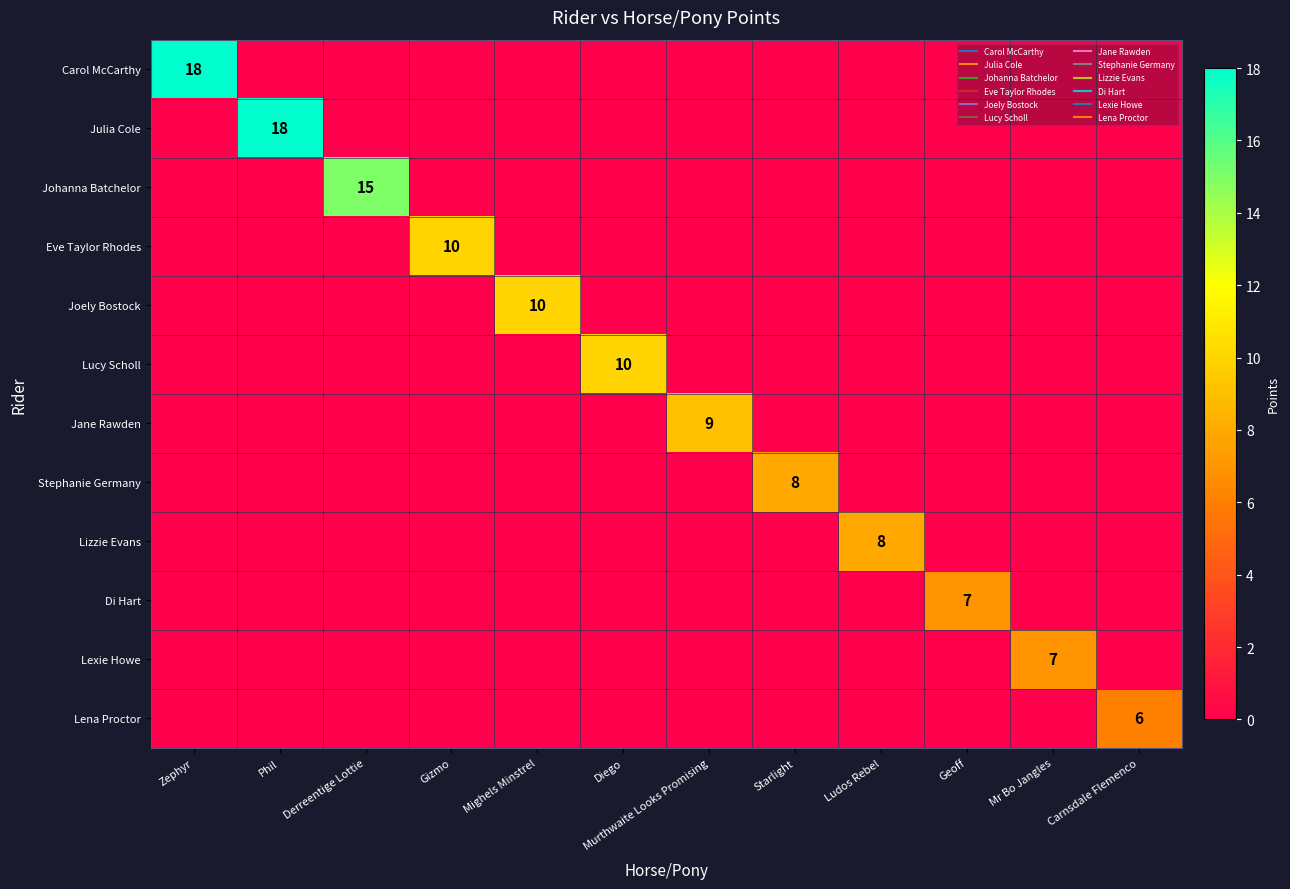

At Mighels Minstrel, list the series in order from largest to smallest.

Joely Bostock, Carol McCarthy, Julia Cole, Johanna Batchelor, Eve Taylor Rhodes, Lucy Scholl, Jane Rawden, Stephanie Germany, Lizzie Evans, Di Hart, Lexie Howe, Lena Proctor